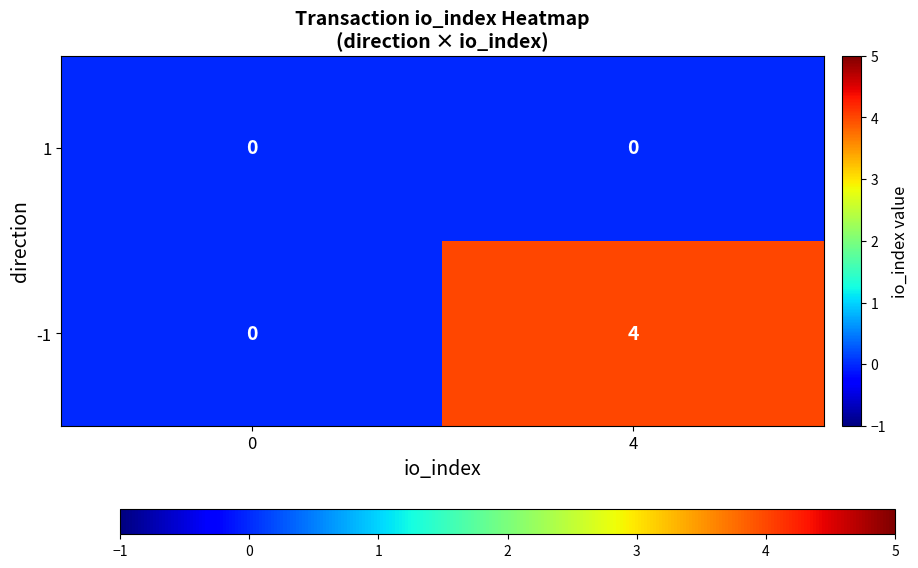

True or false: -1 has a value of 2 at 4.

False